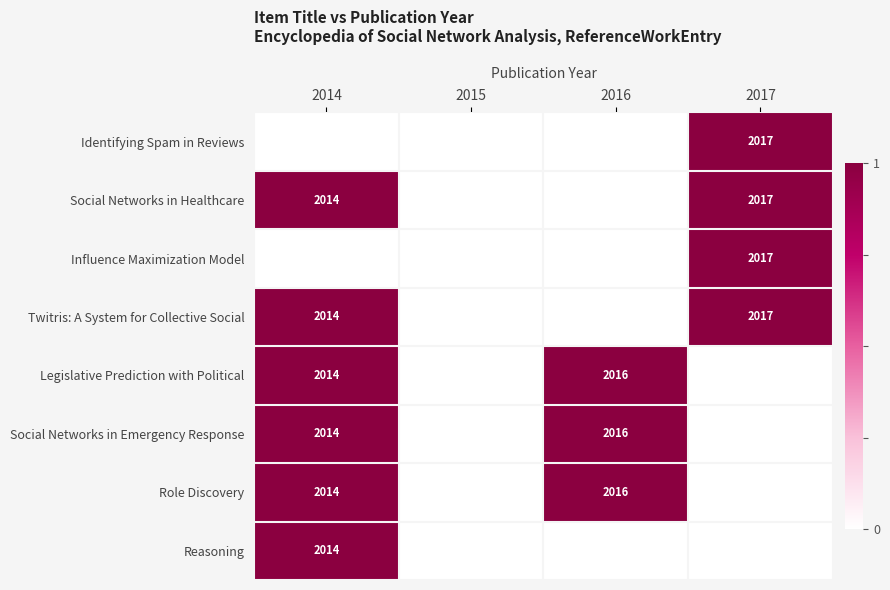

The Legislative Prediction with Political series shows 438 at 2016. True or false?

False